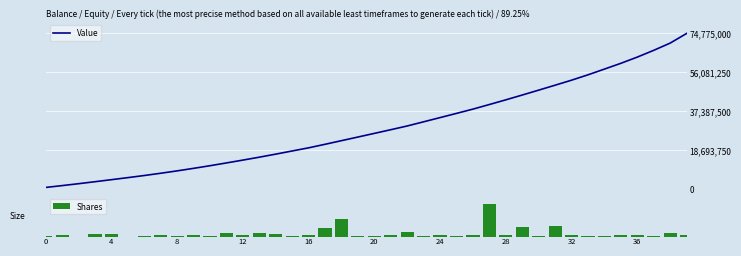

Rank the series by their maximum value, from highest to lowest.

Value, Shares